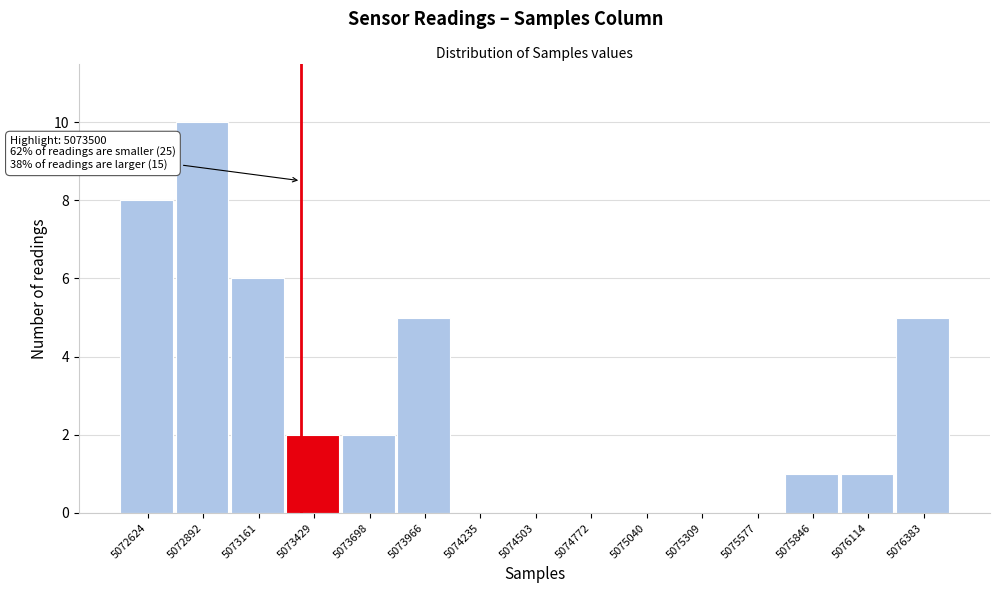

Reading right to left, what are all the values shown in this chart?

5076383=5	5076114=1	5075846=1	5075577=0	5075309=0	5075040=0	5074772=0	5074503=0	5074235=0	5073966=5	5073698=2	5073429=2	5073161=6	5072892=10	5072624=8